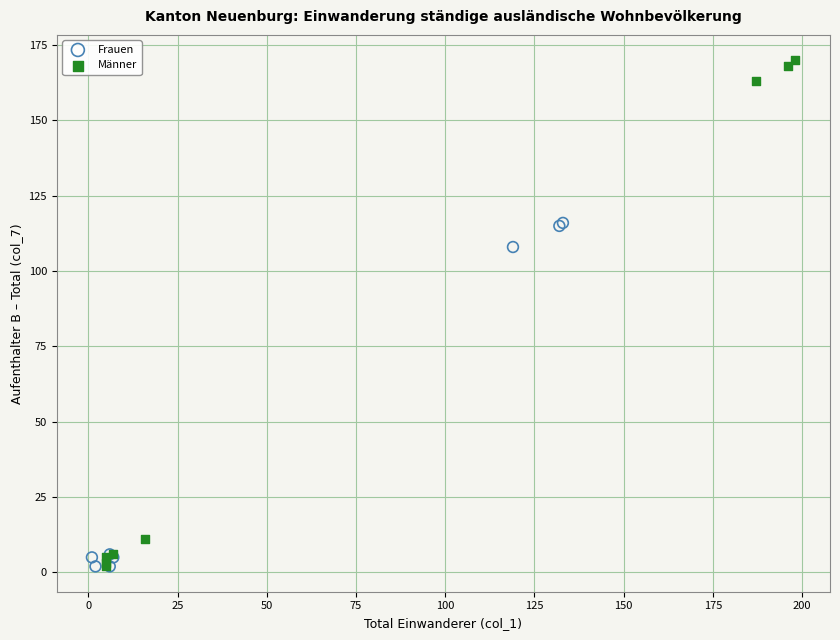

What are all the series names shown in the legend?

Frauen, Männer